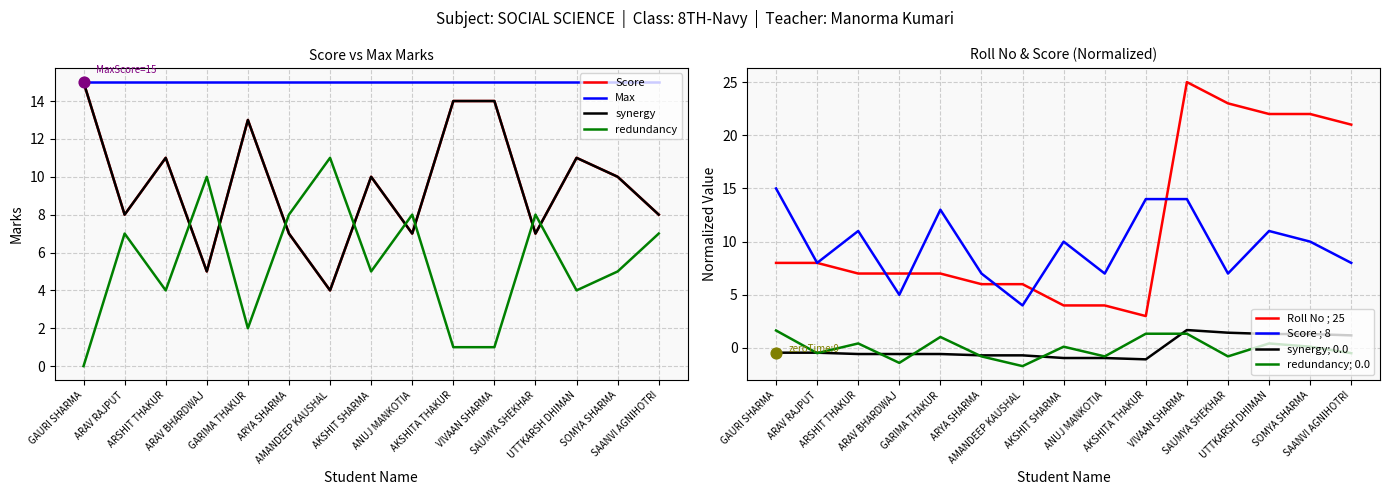

Is the value of Score at ARAV RAJPUT greater than the value of Roll No at GAURI SHARMA?

Yes